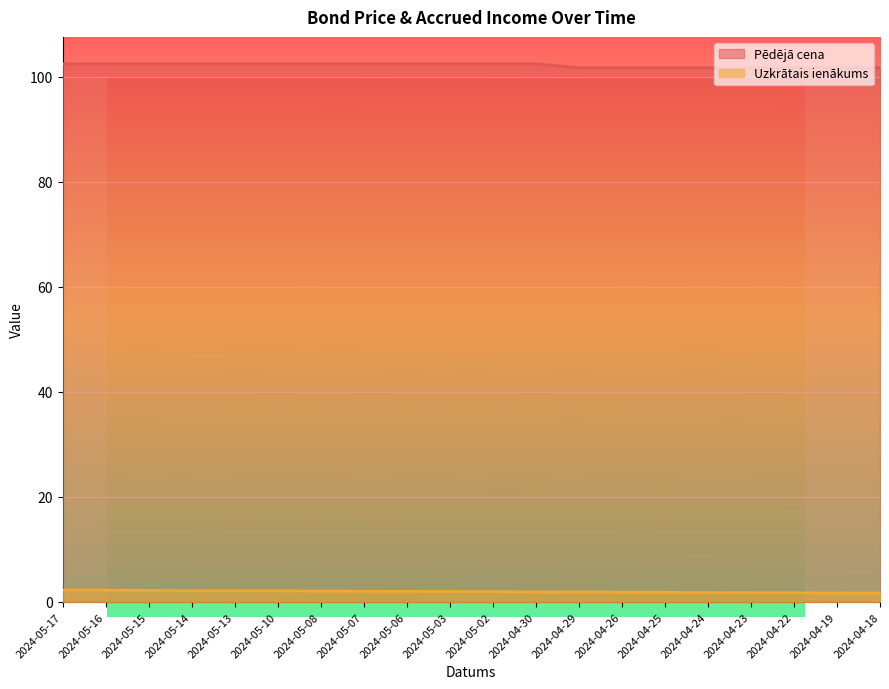

What is the minimum value for Uzkrātais ienākums?

1.7